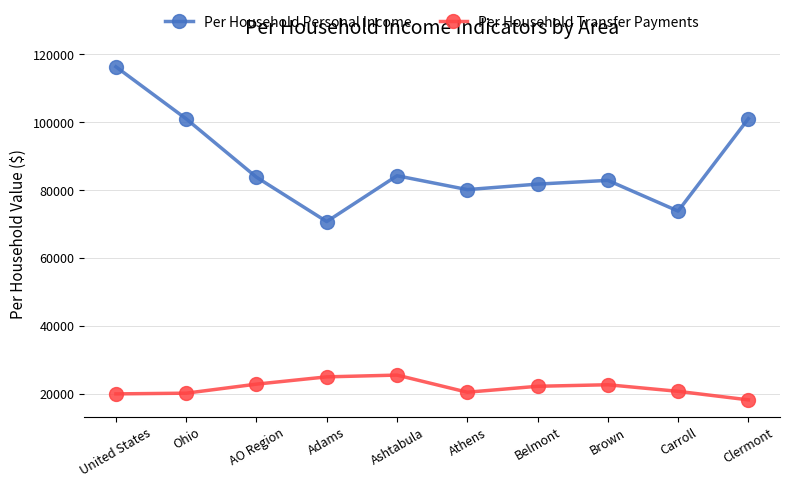

Rank the series by their average value, from highest to lowest.

Per Household Personal Income, Per Household Transfer Payments